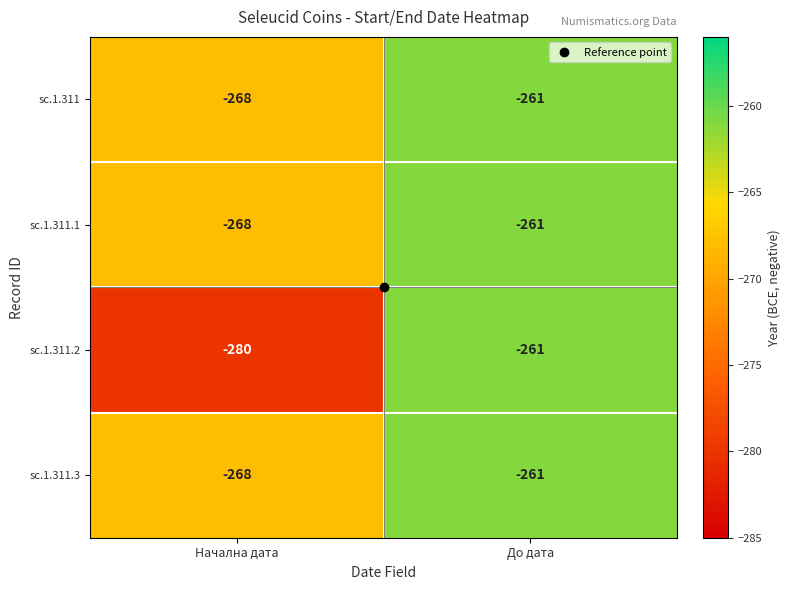

At which label is sc.1.311.1 closest to -264?

До дата